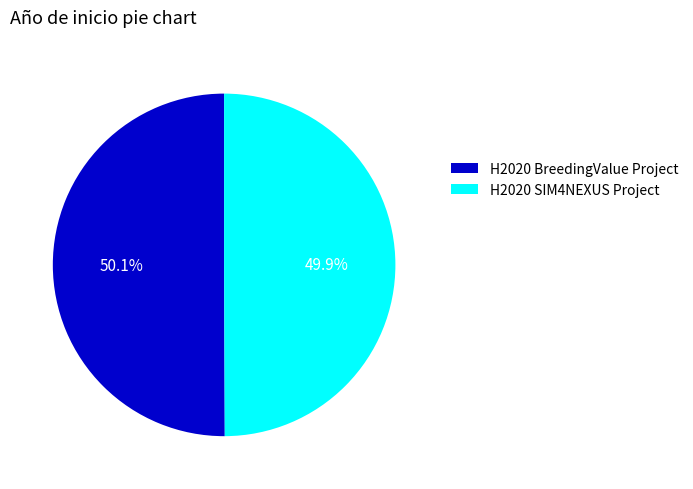

Combined, do H2020 BreedingValue Project and H2020 SIM4NEXUS Project account for over 50%?

Yes